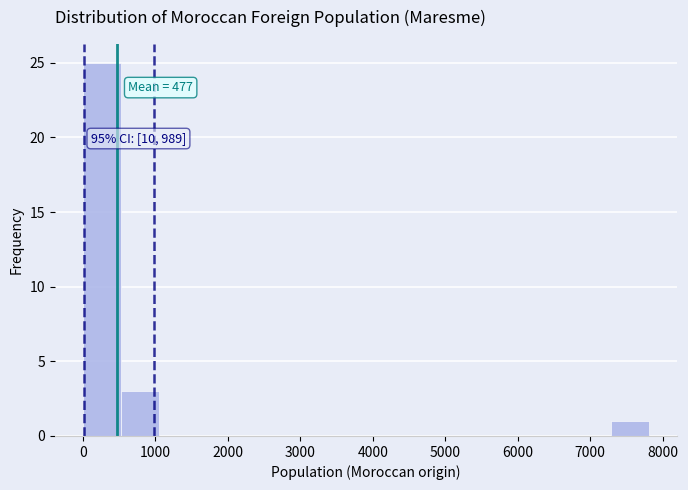

Which range on the x-axis has the tallest bar?

0 to 500